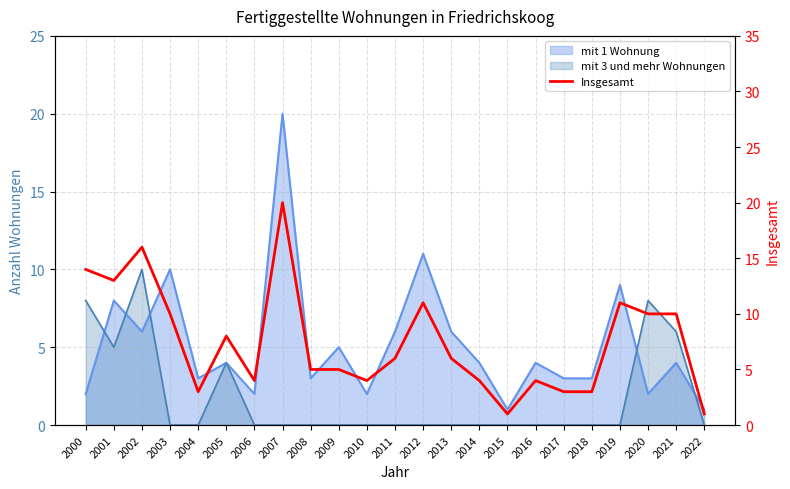

True or false: the data shows 1 at 2022.

True